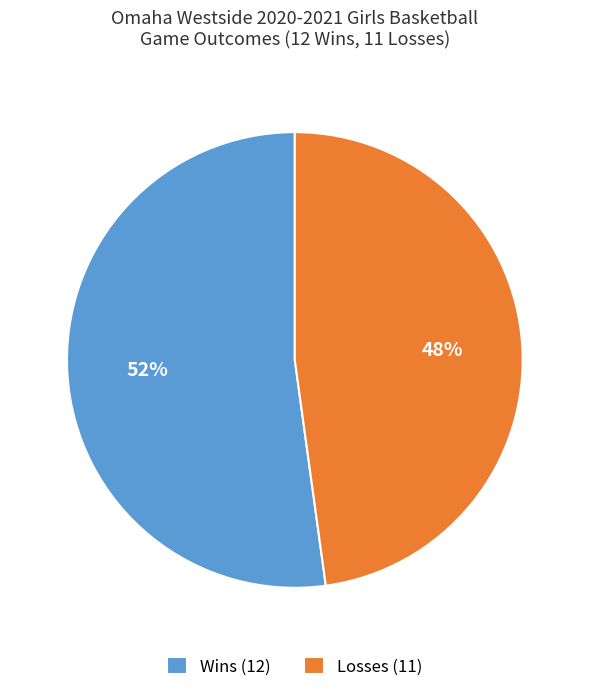

To the nearest percent, what is the difference between the largest and smallest slice percentages?

4%